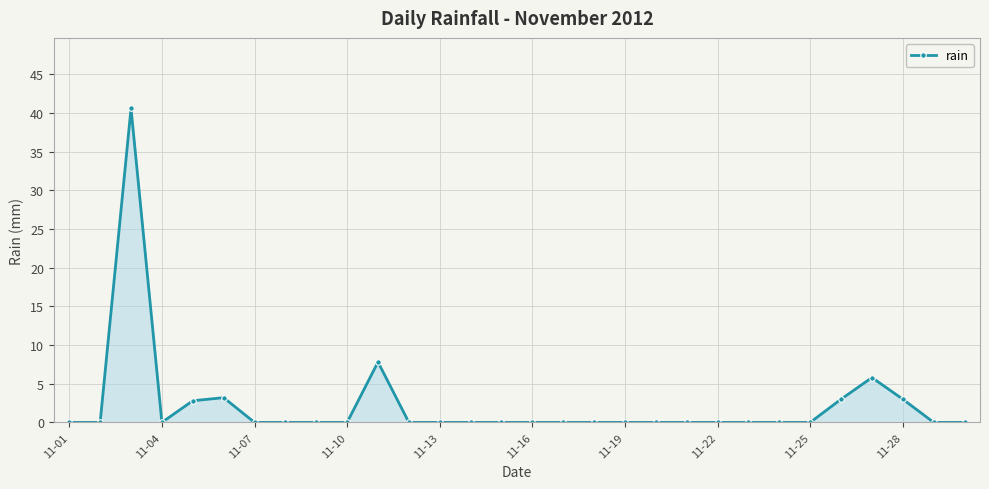

How many lines are shown in the chart?

1